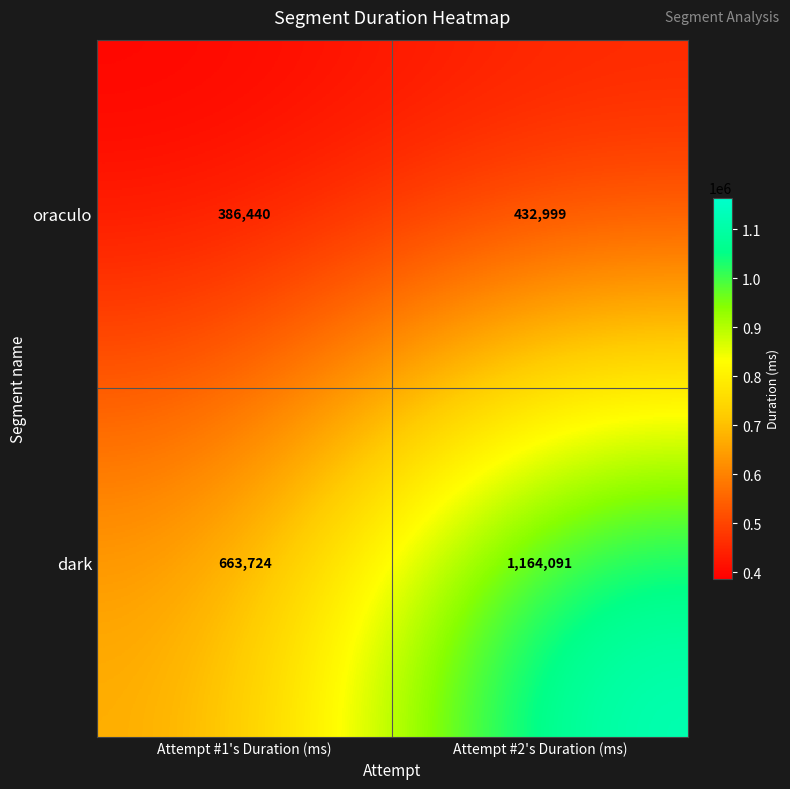

What is the sum of all oraculo values?

819439